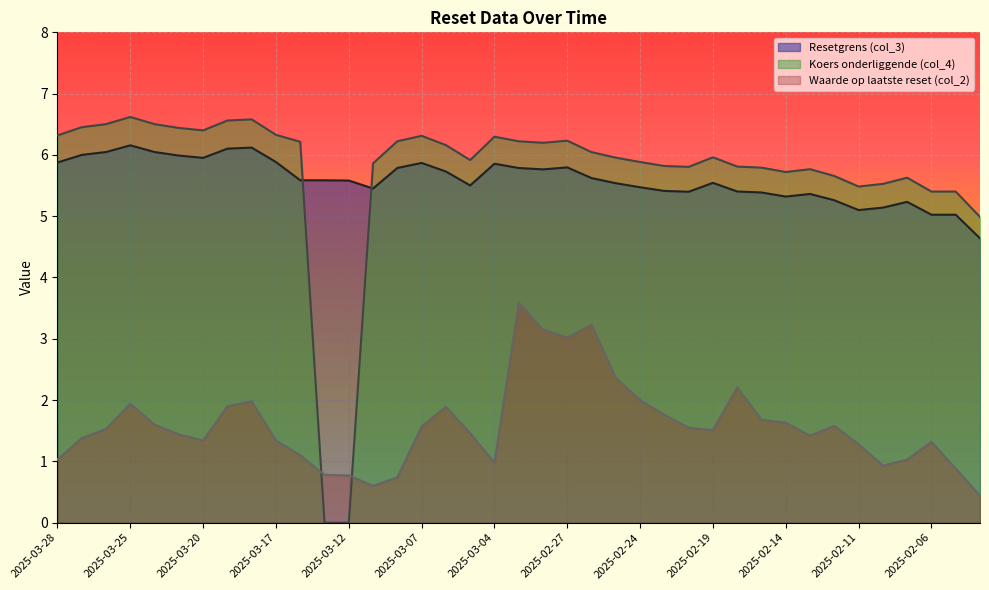

Rank the categories by Resetgrens (col_3) value from highest to lowest.

2025-03-25, 2025-03-18, 2025-03-19, 2025-03-26, 2025-03-24, 2025-03-27, 2025-03-21, 2025-03-20, 2025-03-17, 2025-03-28, 2025-03-07, 2025-03-04, 2025-02-27, 2025-03-10, 2025-03-03, 2025-02-28, 2025-03-06, 2025-02-26, 2025-03-14, 2025-03-13, 2025-03-12, 2025-02-19, 2025-02-25, 2025-03-05, 2025-02-24, 2025-03-11, 2025-02-21, 2025-02-18, 2025-02-20, 2025-02-17, 2025-02-13, 2025-02-14, 2025-02-12, 2025-02-07, 2025-02-10, 2025-02-11, 2025-02-06, 2025-02-05, 2025-02-04